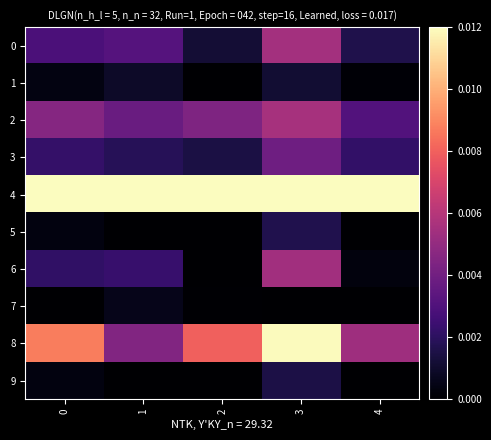

At which category does the chart reach its minimum across all series?

2